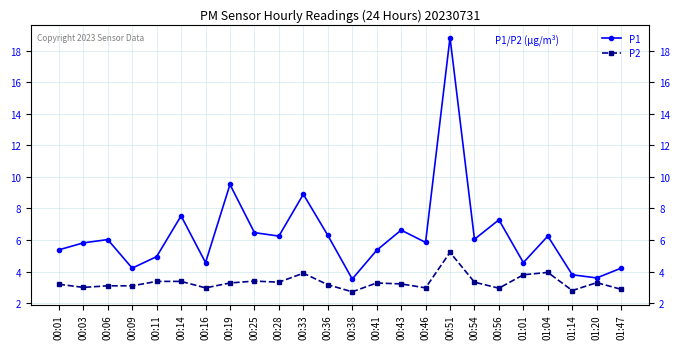

Rank the series by their average value, from highest to lowest.

P1, P2